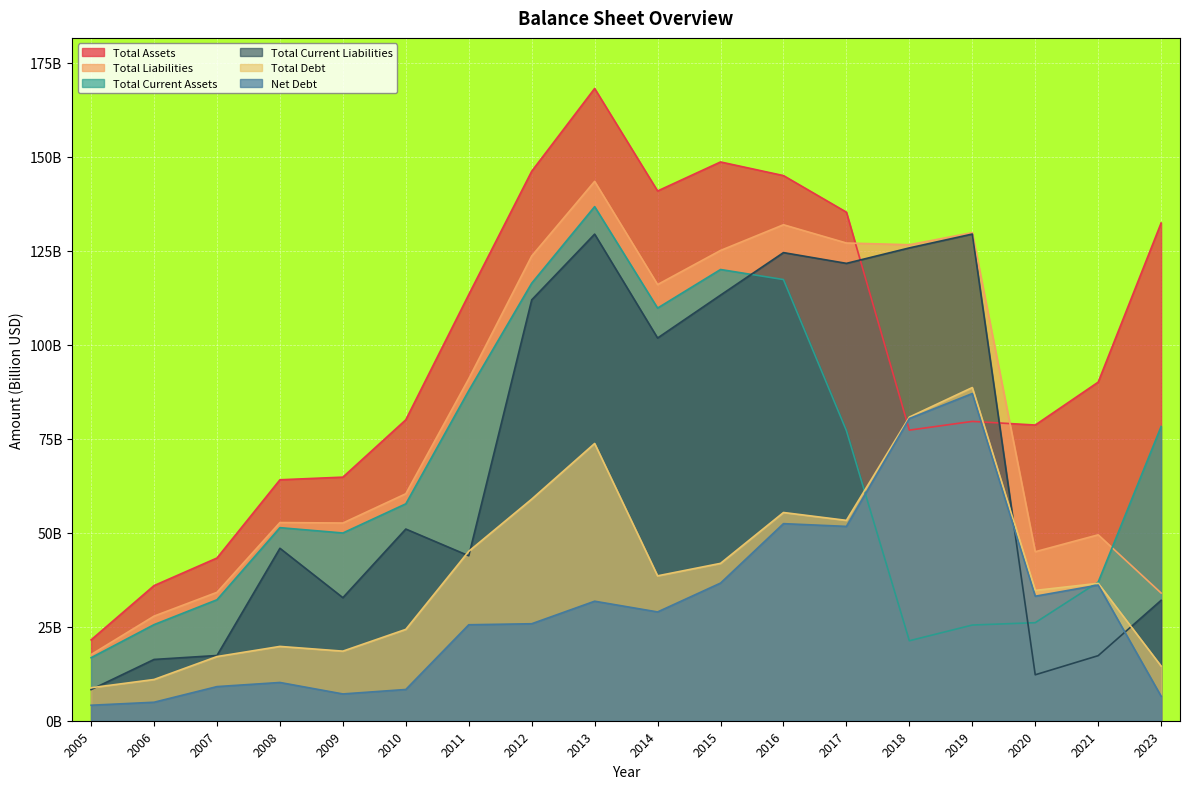

Which category has the highest value across all series?

2013